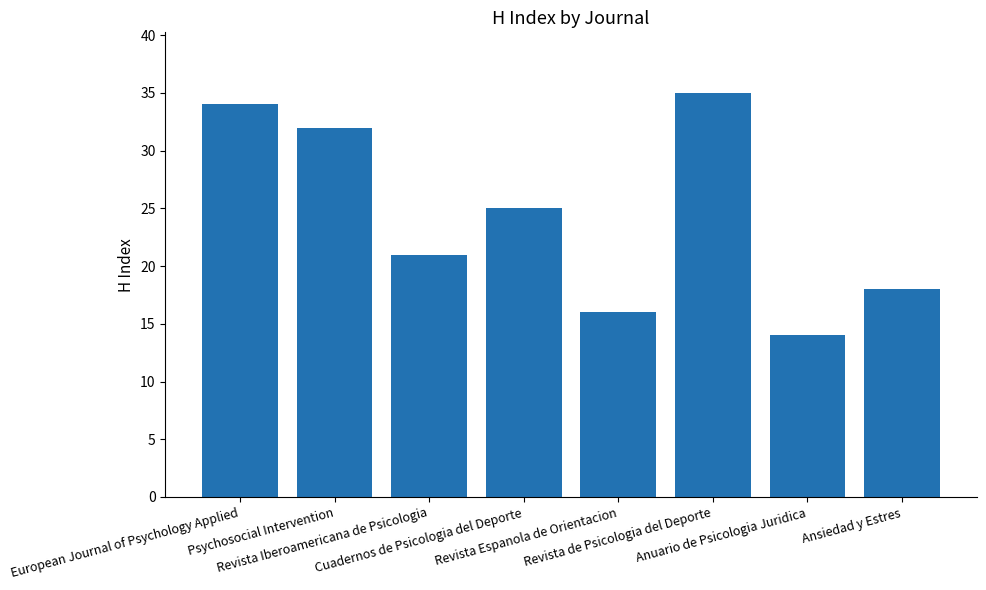

The chart shows a value of 35 at Revista de Psicologia del Deporte. True or false?

True